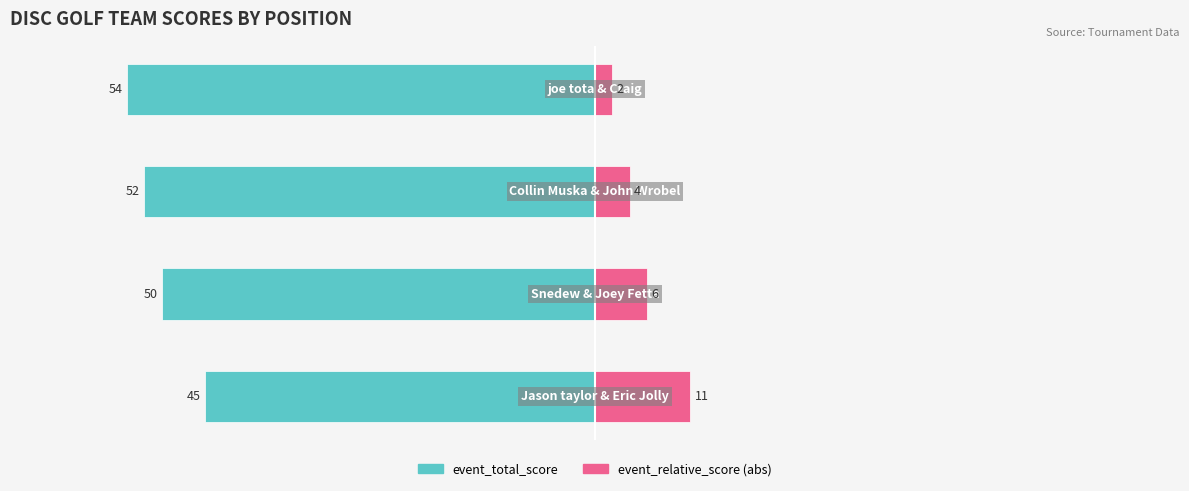

What is the value of the event_relative_score (abs) bar at the 4th from the left?

2